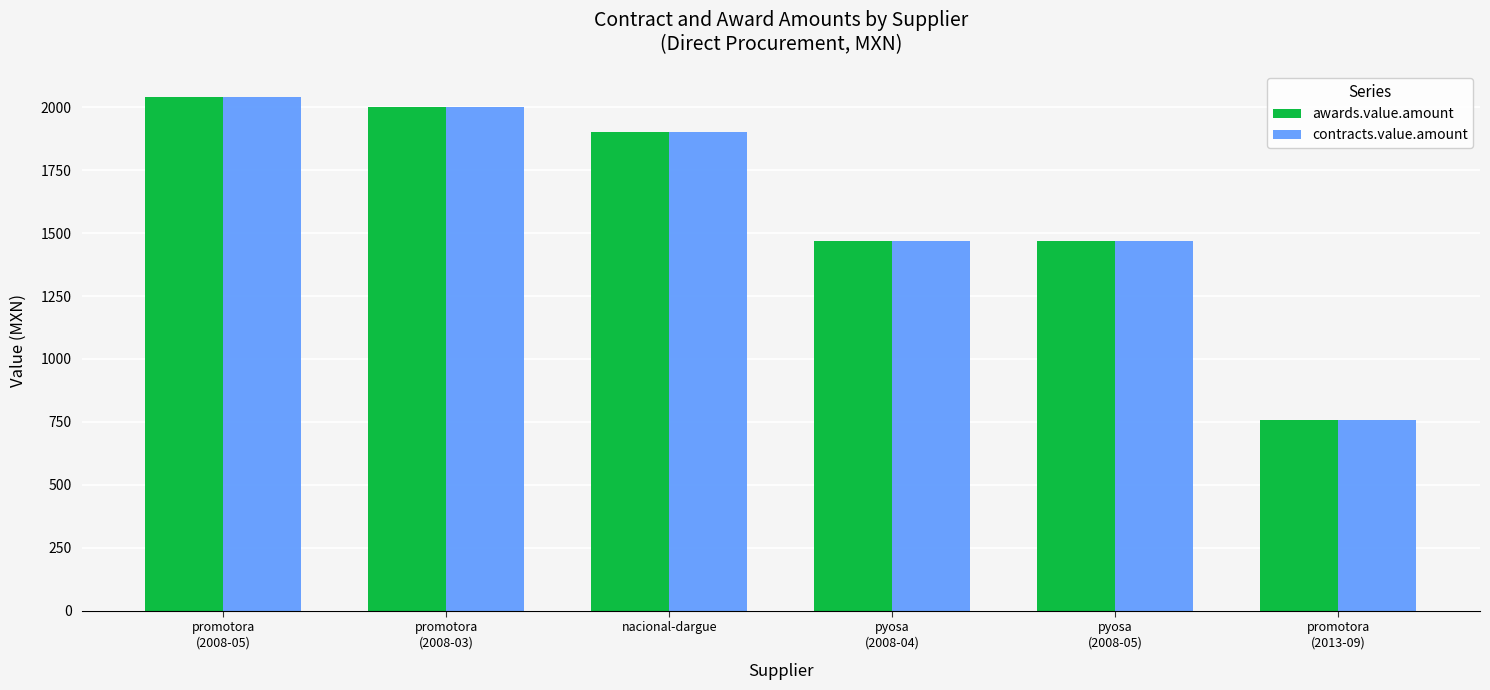

At which category is the sum across all series the highest?

promotora
(2008-05)